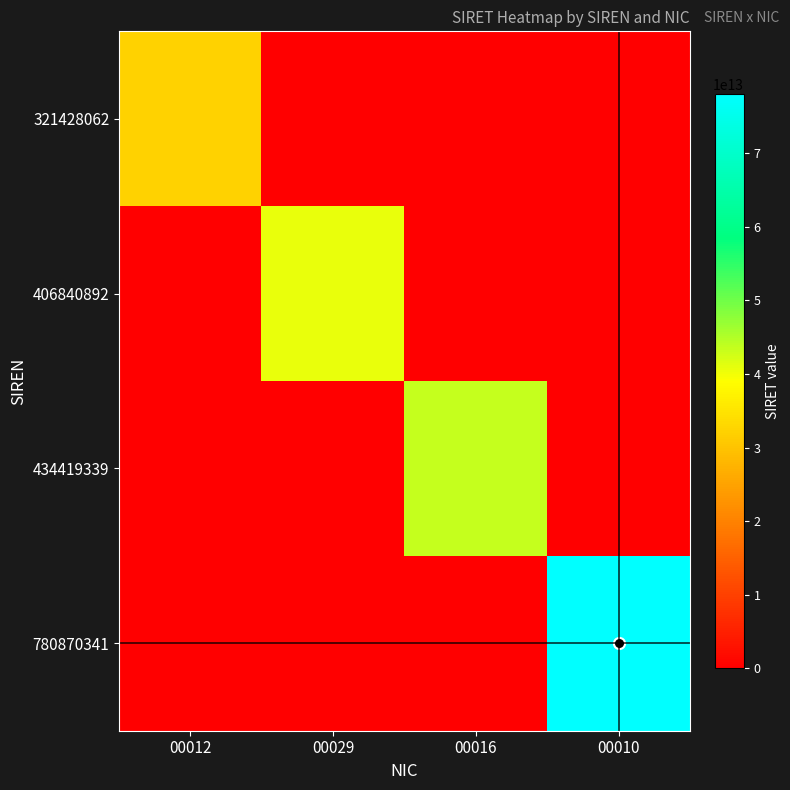

Reading right to left, what are all the values shown in this chart?

321428062: 00010=0	00016=0	00029=0	00012=32142806200012
406840892: 00010=0	00016=0	00029=40684089200029	00012=0
434419339: 00010=0	00016=43441933900016	00029=0	00012=0
780870341: 00010=78087034100010	00016=0	00029=0	00012=0